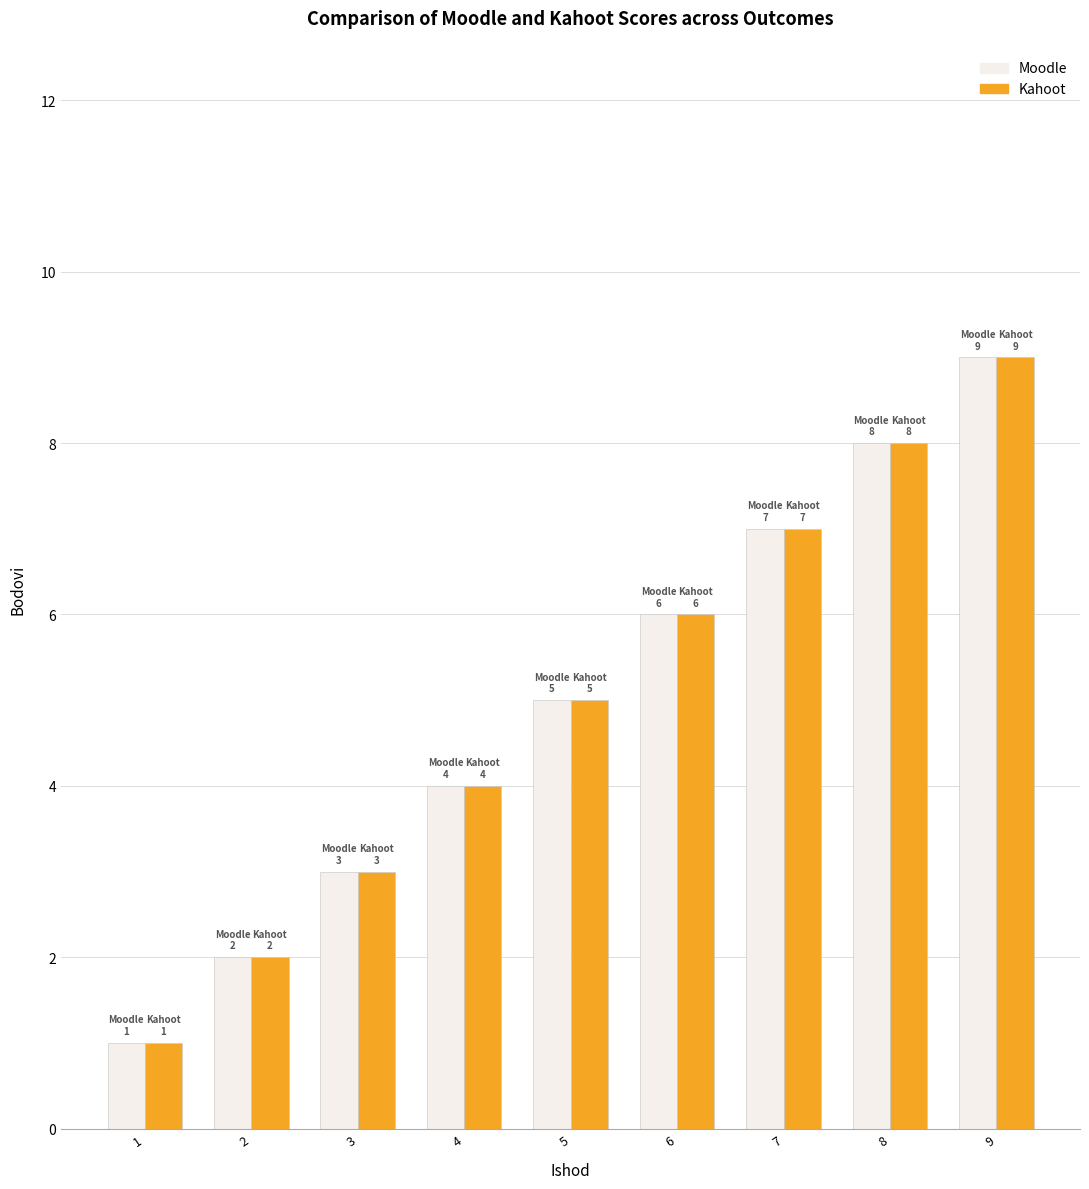

What is the highest value of the Kahoot series?

9